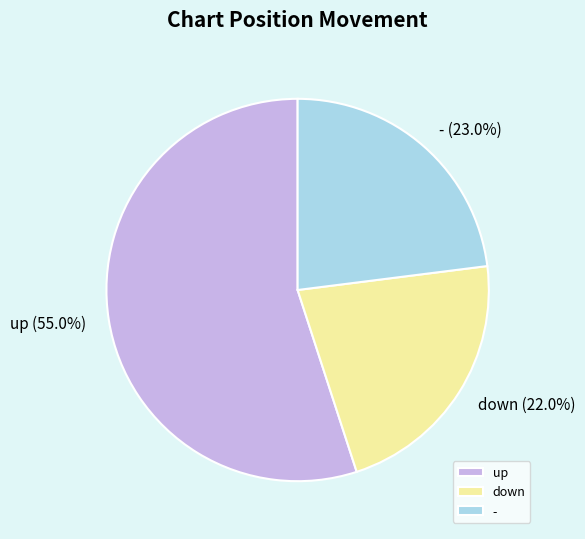

To the nearest percent, what portion does down represent?

22%